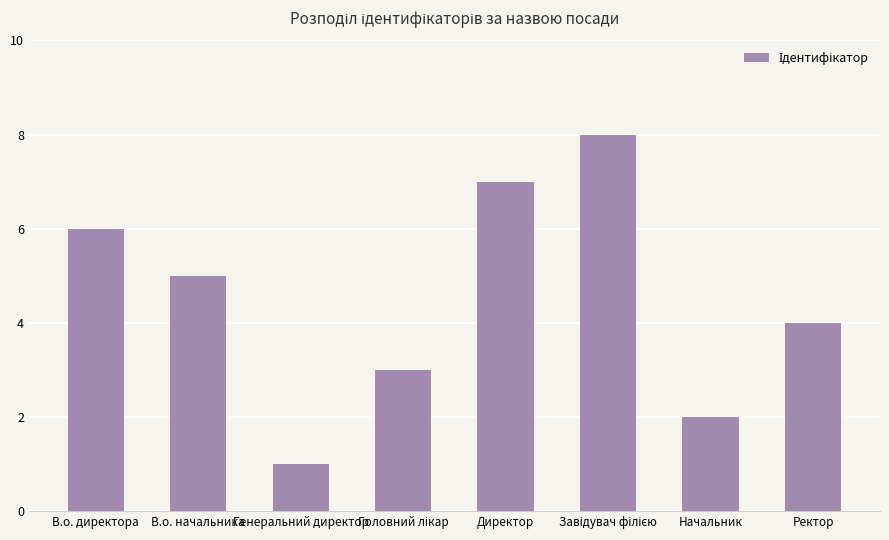

Does the chart contain stacked bars?

No